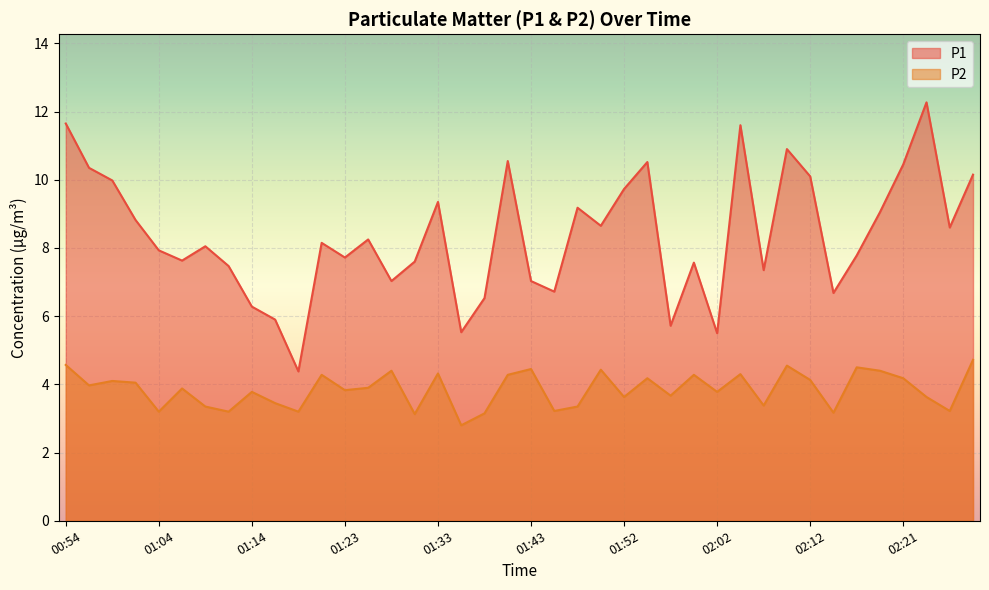

Which category has the highest value across all series?

02:24